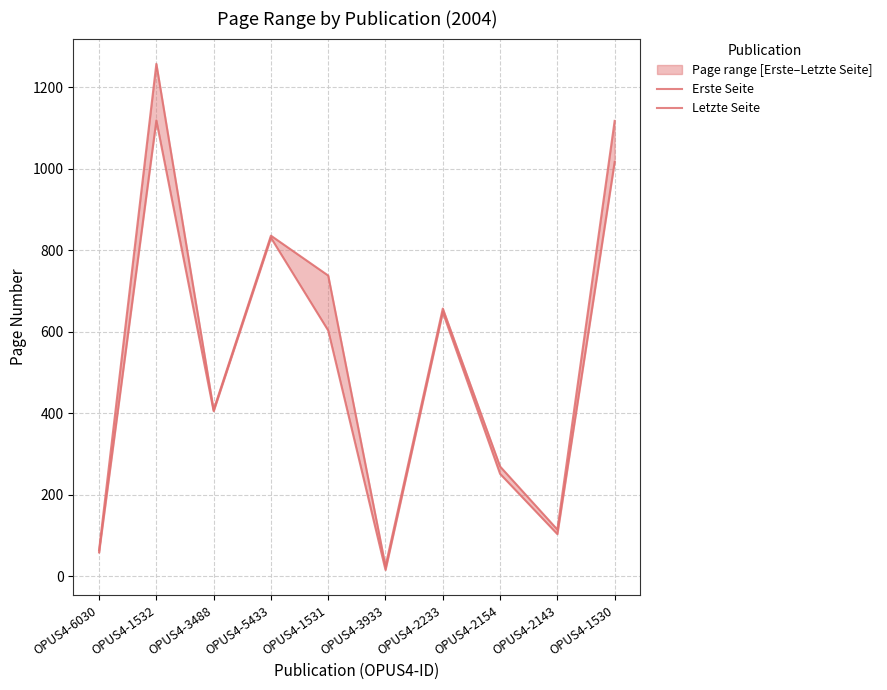

Where does the Letzte Seite series first go above 657?

OPUS4-1532